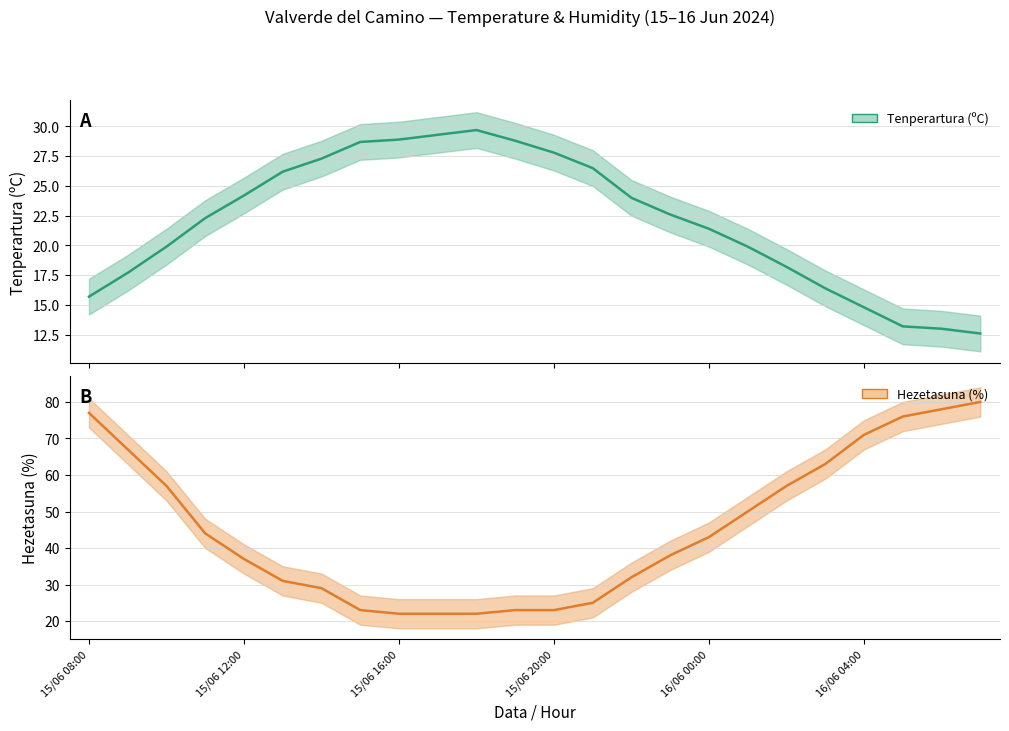

How many interior local peaks does the Tenperartura (ºC) series have?

1